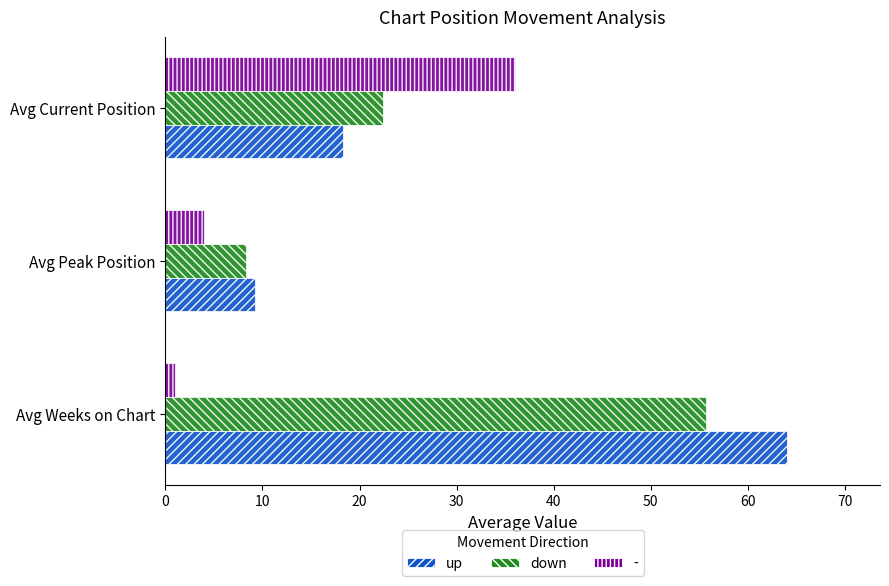

What is the average value of the down series?

28.8